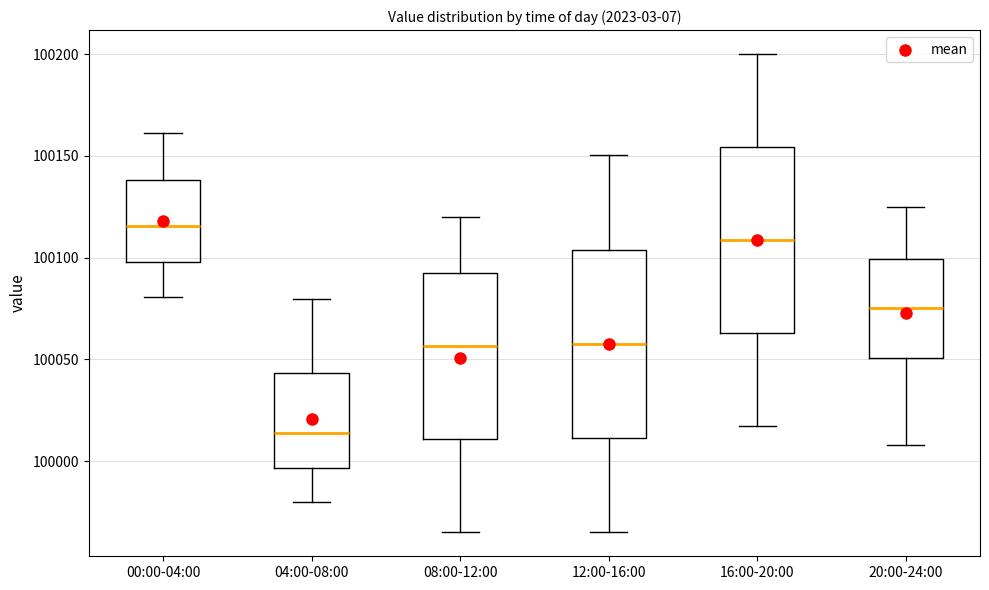

Reading left to right, transcribe this box plot: for each box, give where its median line is, the range the box spans, and where its two whiskers end, as read against the y-axis. The values are not printed on the chart, so give them approximately, as read against the axis.

00:00-04:00: median 100115, box 100100 to 100140, whiskers 100080 to 100160
04:00-08:00: median 100015, box 99995 to 100045, whiskers 99980 to 100080
08:00-12:00: median 100055, box 100010 to 100095, whiskers 99965 to 100120
12:00-16:00: median 100060, box 100010 to 100105, whiskers 99965 to 100150
16:00-20:00: median 100110, box 100065 to 100155, whiskers 100015 to 100200
20:00-24:00: median 100075, box 100050 to 100100, whiskers 100010 to 100125